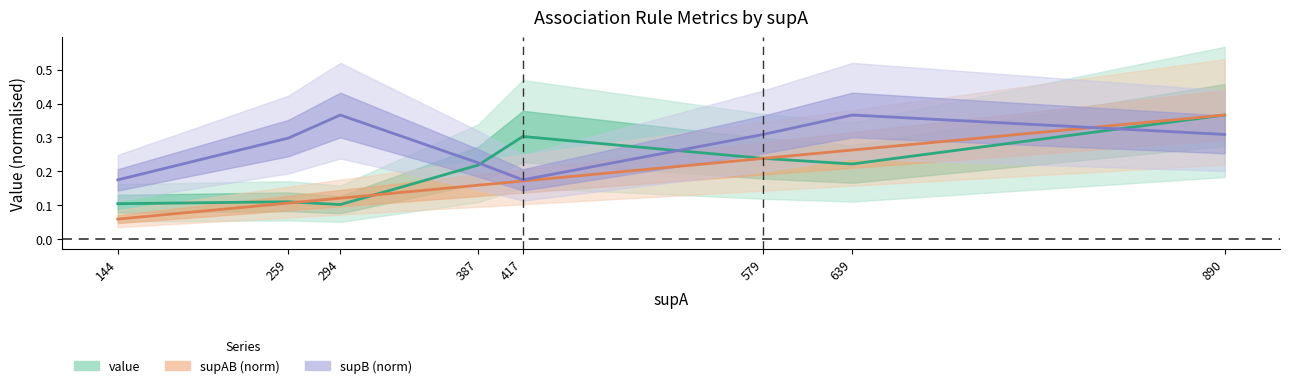

Which label corresponds to the largest value in the chart?

890